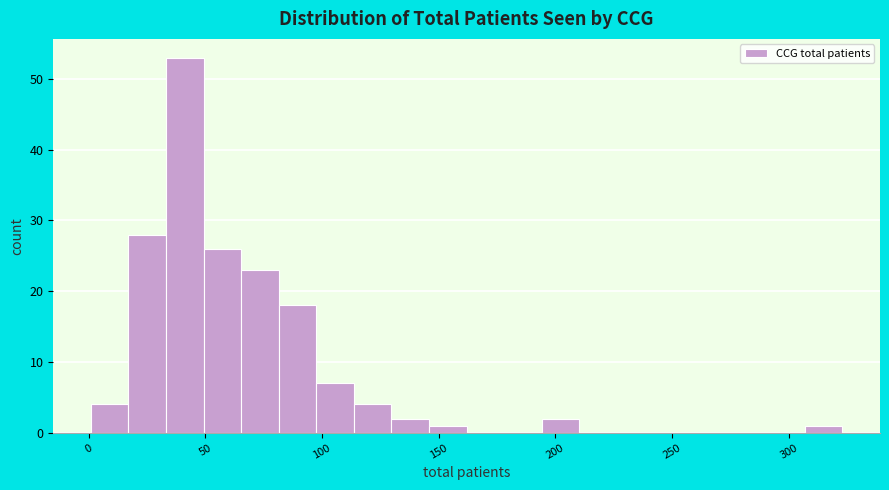

Read against the x-axis, roughly where is the centre of the tallest bar?

40